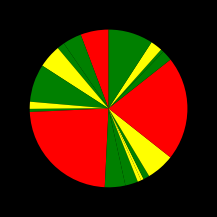

How many slices are in this pie chart?

19